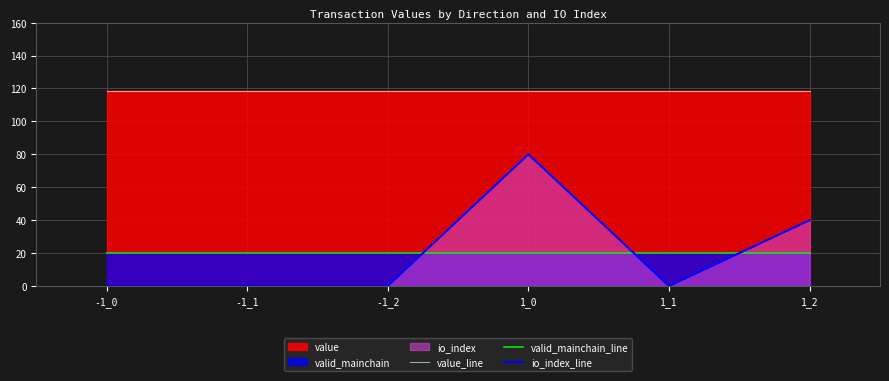

How many categories are shown in the chart?

6